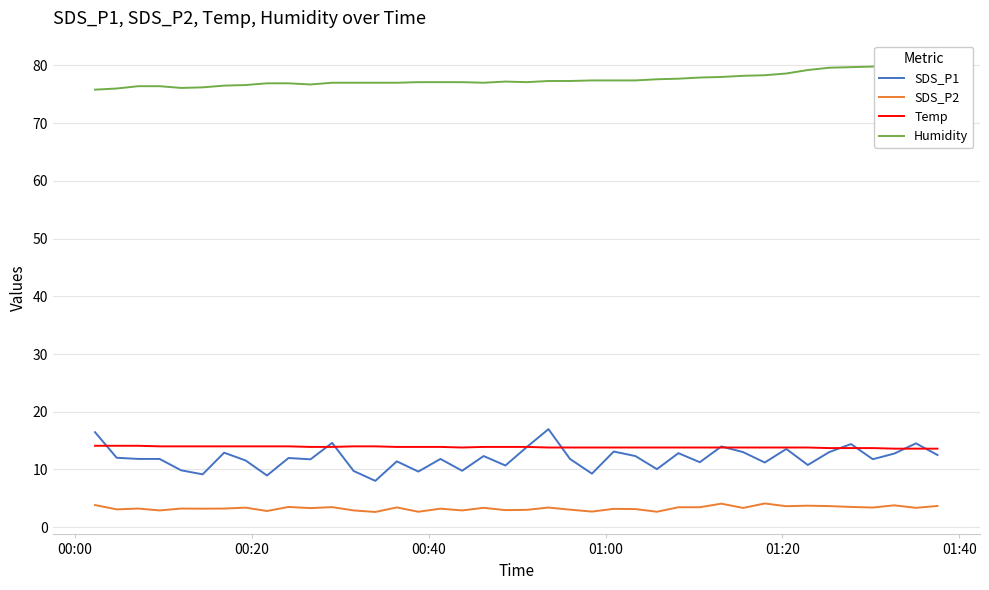

True or false: Temp and SDS_P2 intersect in this chart.

False